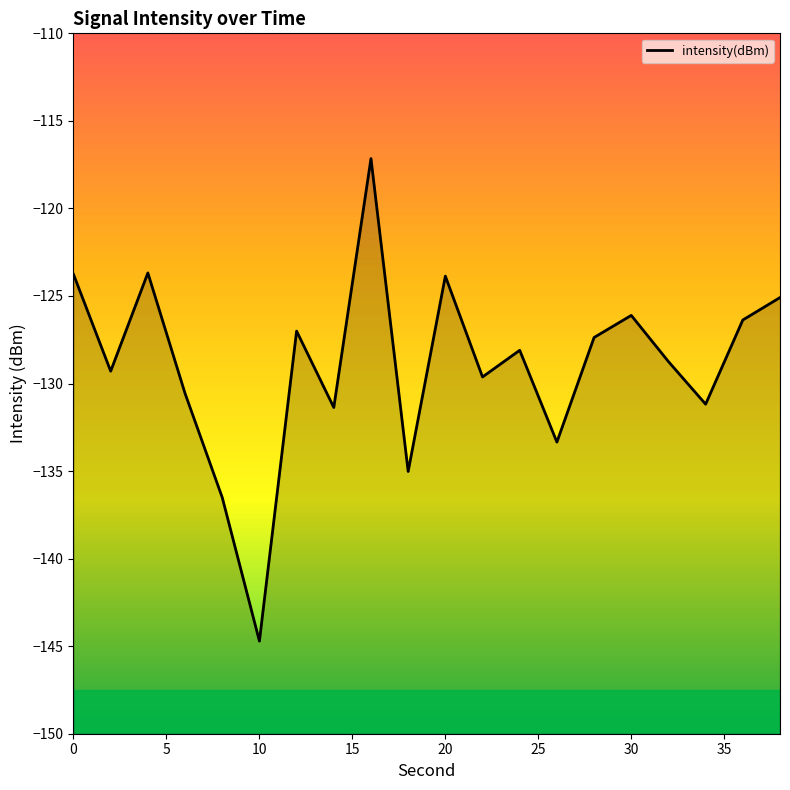

The chart shows a value of -192.8 at 10. True or false?

False